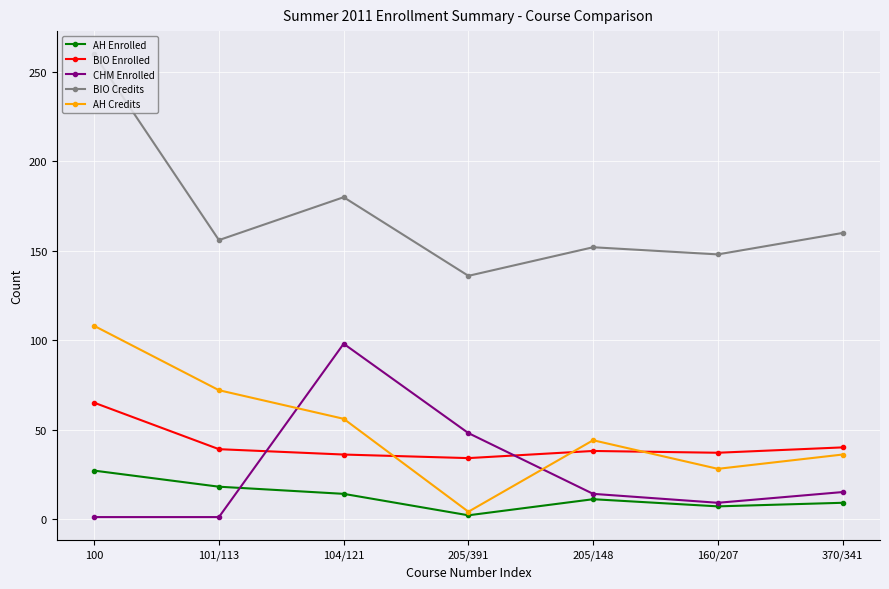

What position from the right is 370/341?

1